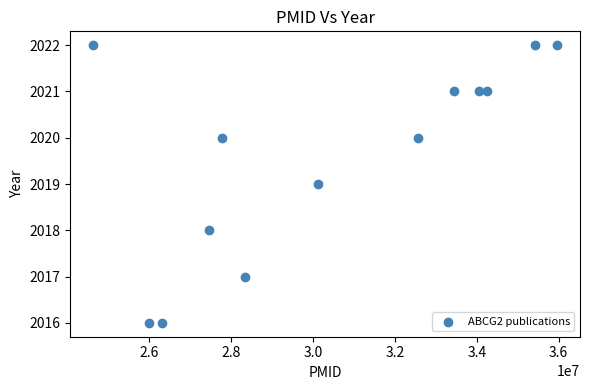

What is the range of X values (max minus min)?

11321703